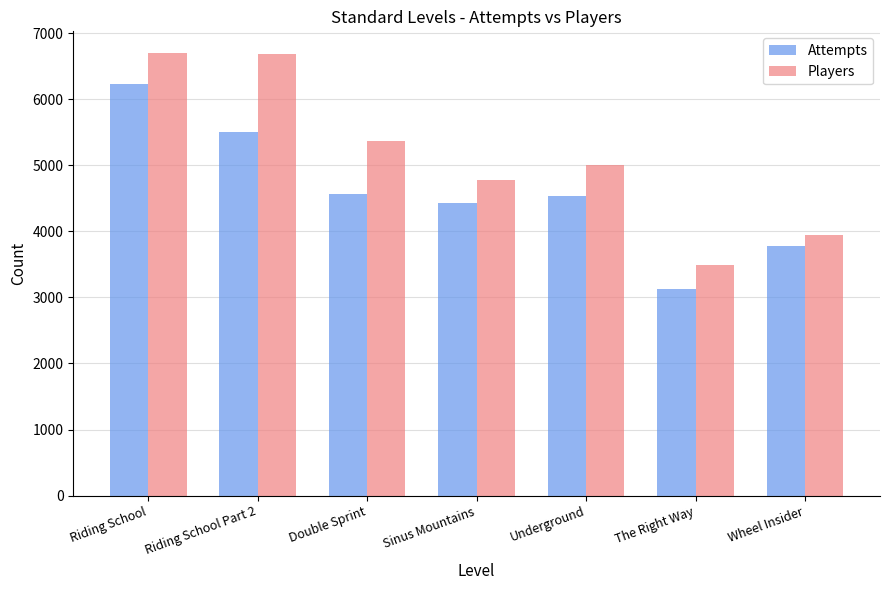

At which label does Attempts first exceed 4536?

Riding School